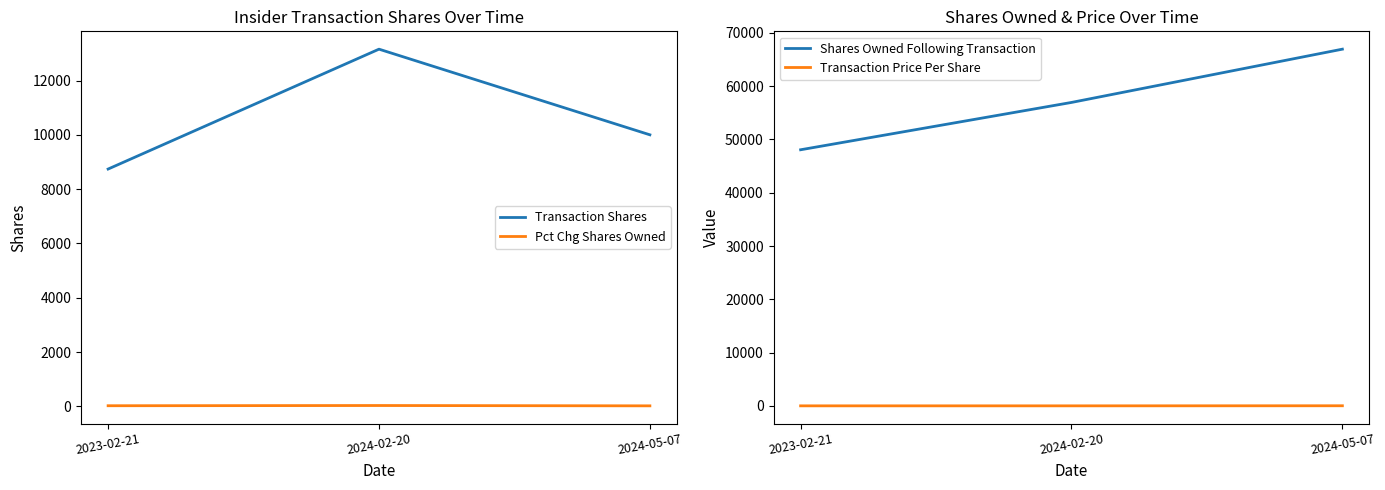

Which series has the largest range (max minus min)?

Shares Owned Following Transaction